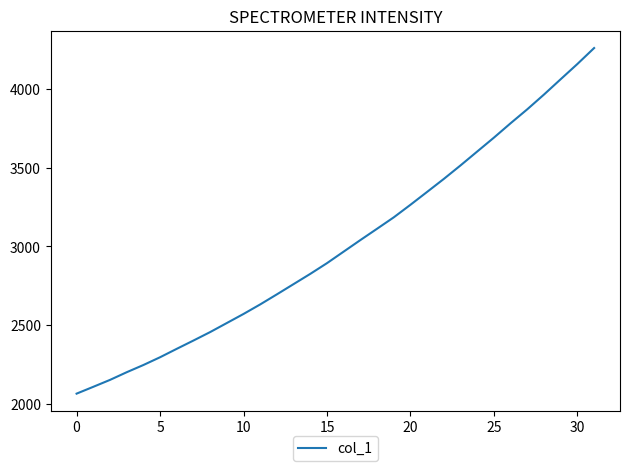

What is the average value?

3013.6